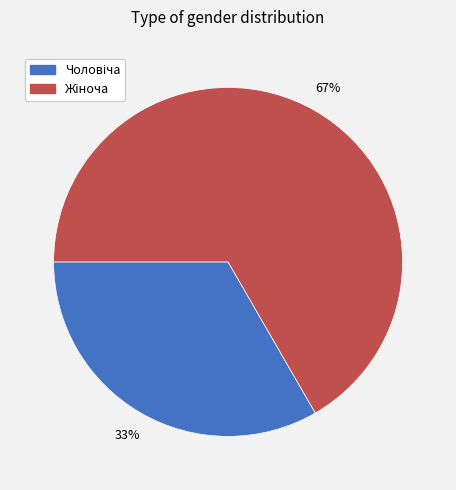

How many slices are in this pie chart?

2